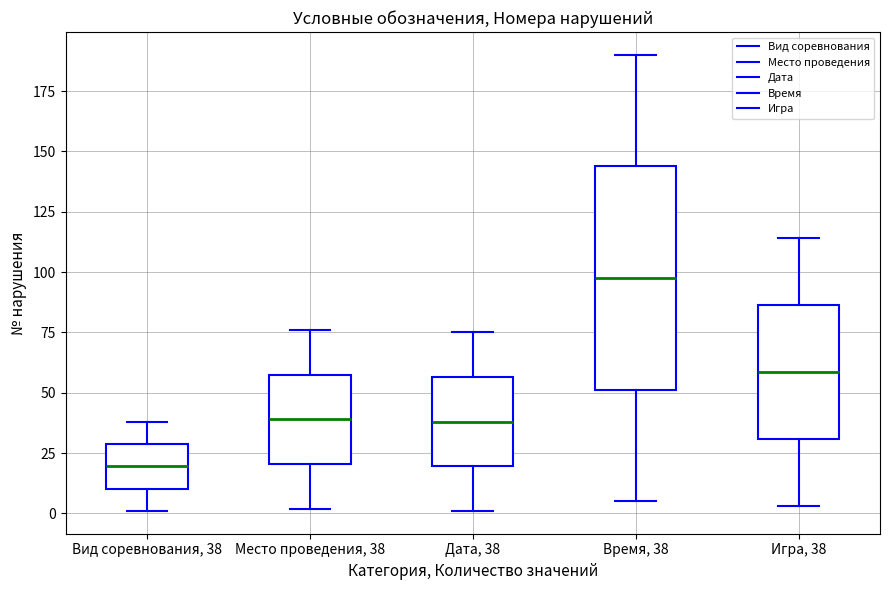

Which box's median line is the highest?

Время, 38